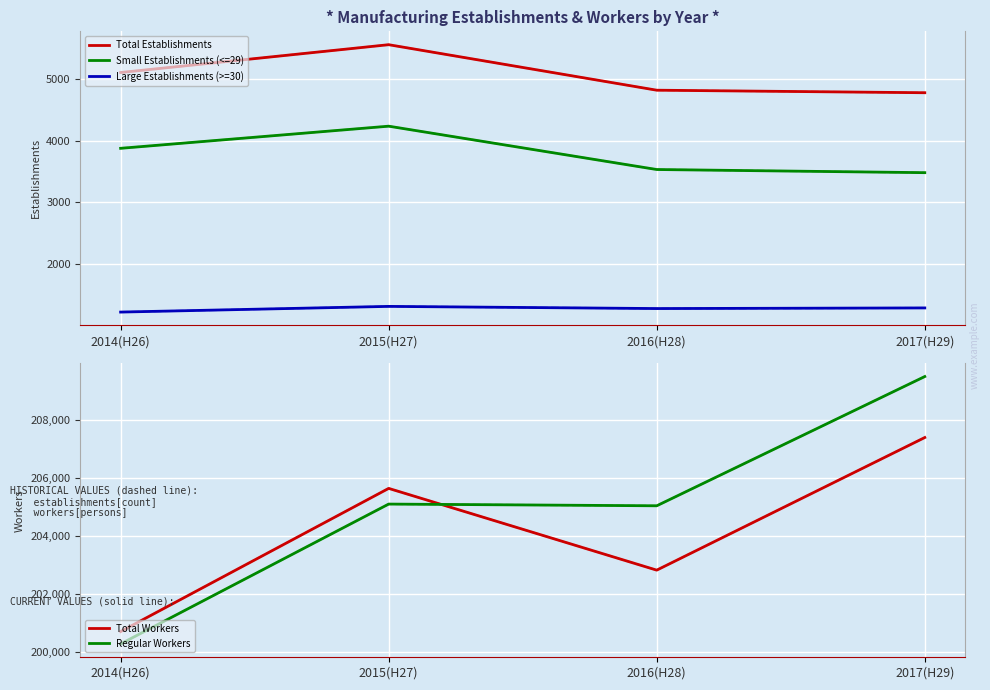

True or false: Total Establishments has more than 1 points higher than both neighbors.

False